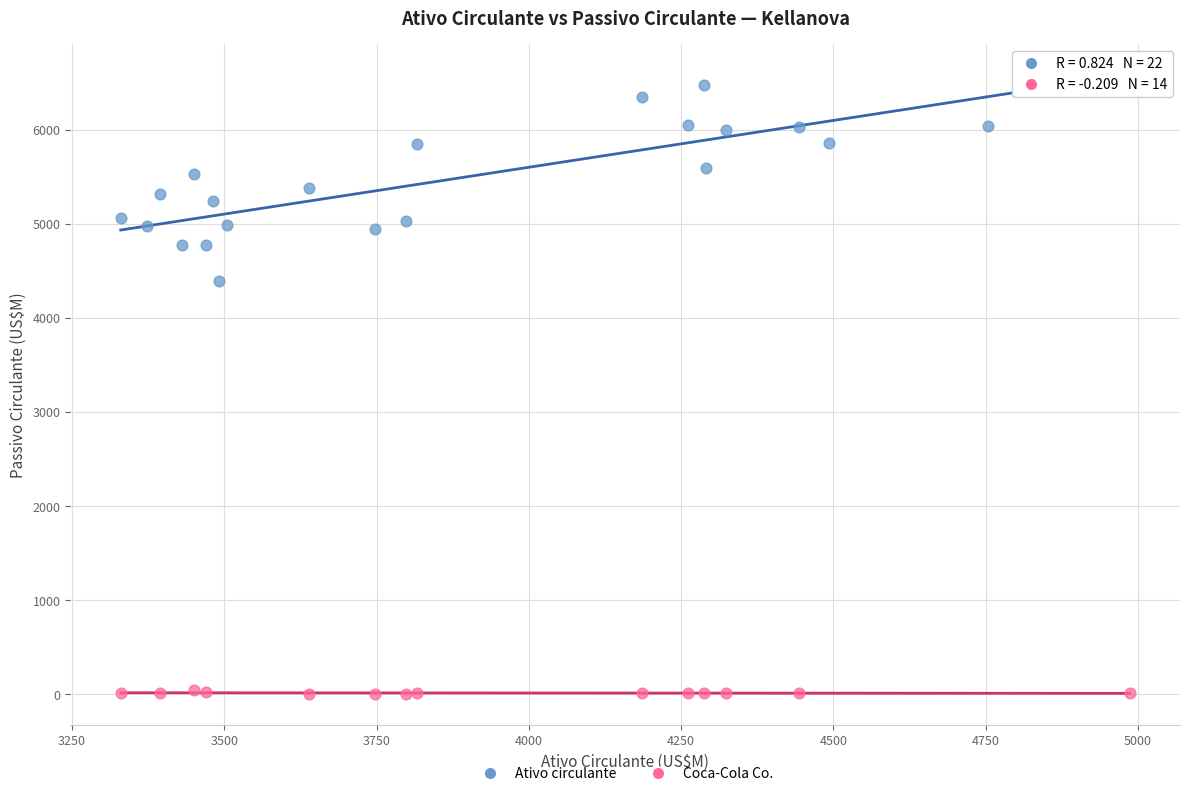

Which series contains the highest Y value?

Ativo circulante